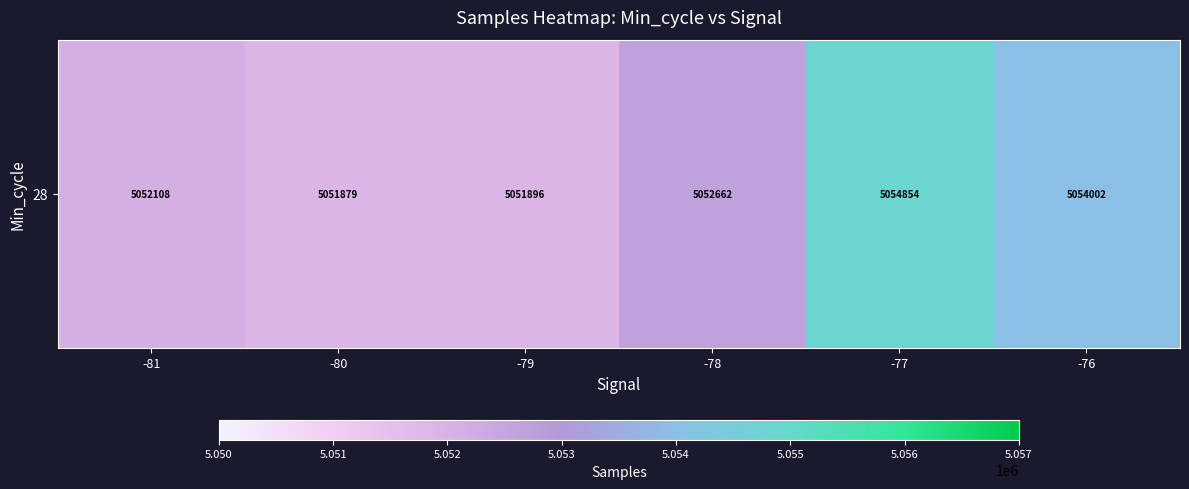

How many data points are less than 5052662?

3